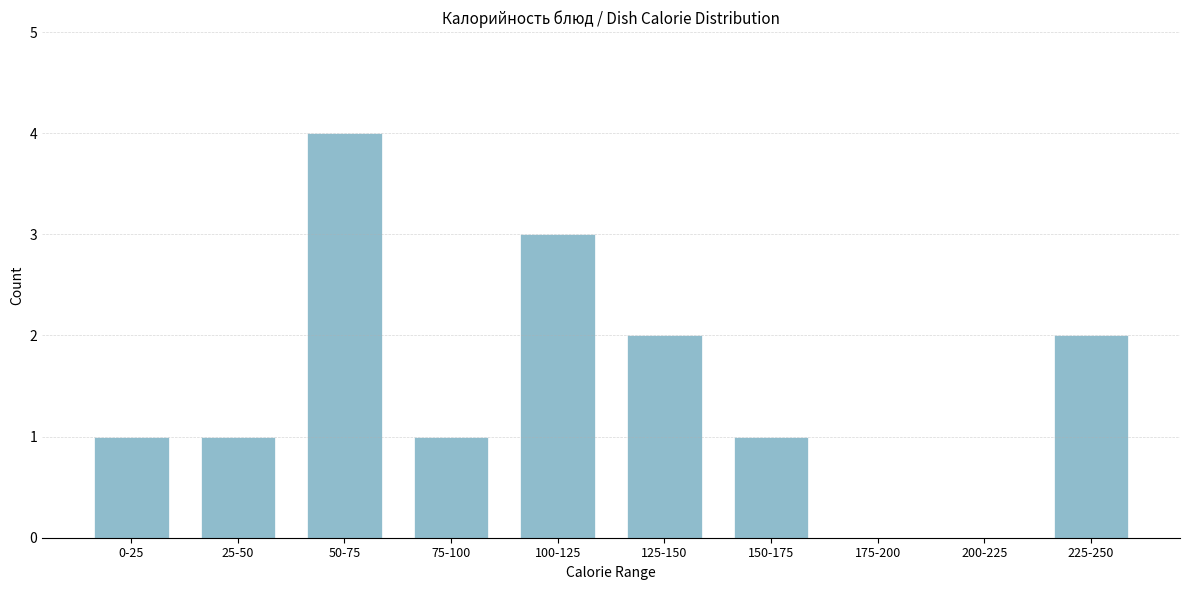

Reading right to left, transcribe all the data shown in this chart.

225-250=2	200-225=0	175-200=0	150-175=1	125-150=2	100-125=3	75-100=1	50-75=4	25-50=1	0-25=1